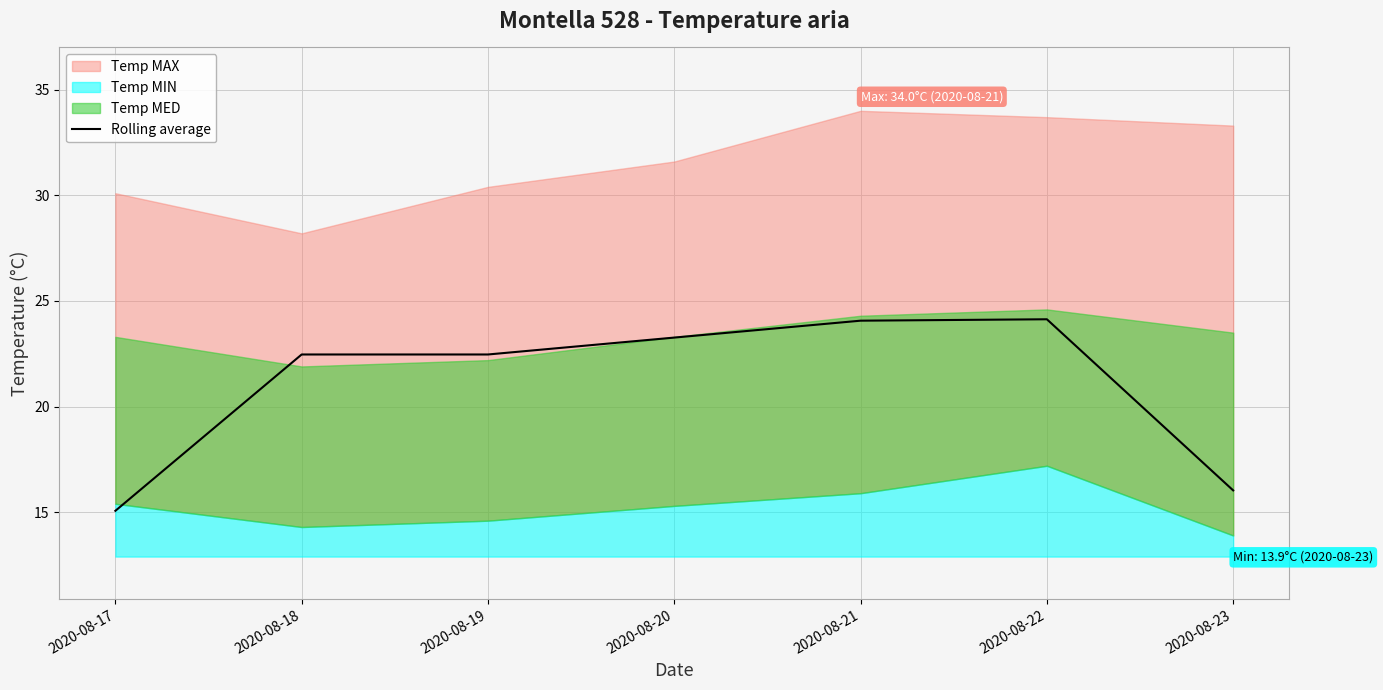

True or false: the data has more than 0 interior local peaks.

True